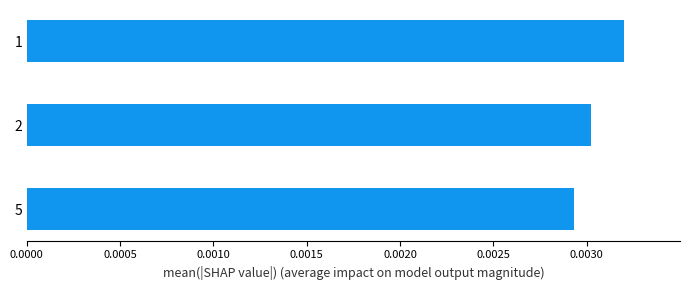

How many values are between 0 and 1?

3